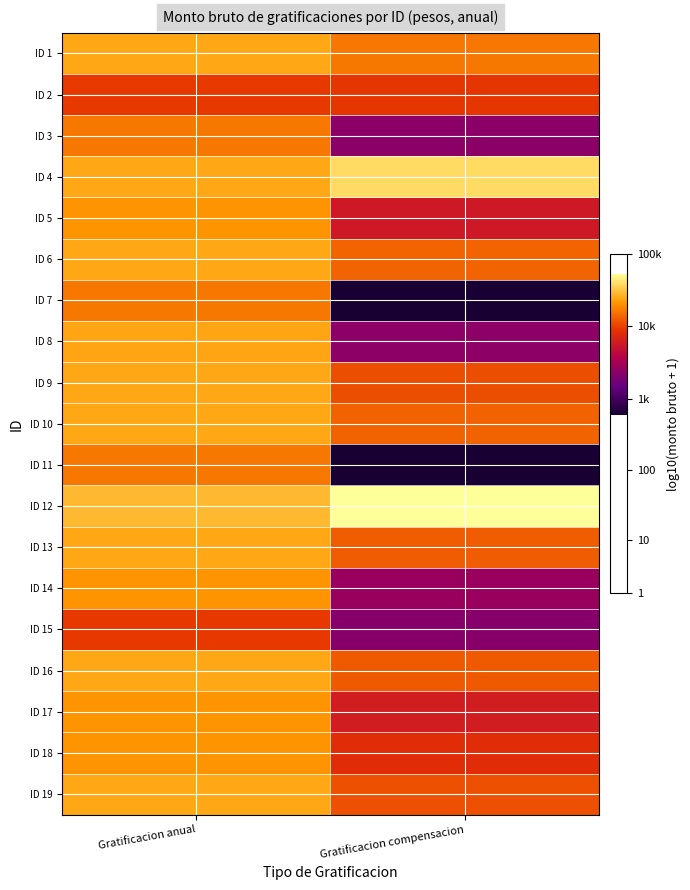

What is the difference between the highest and lowest values at Gratificacion anual?

0.5